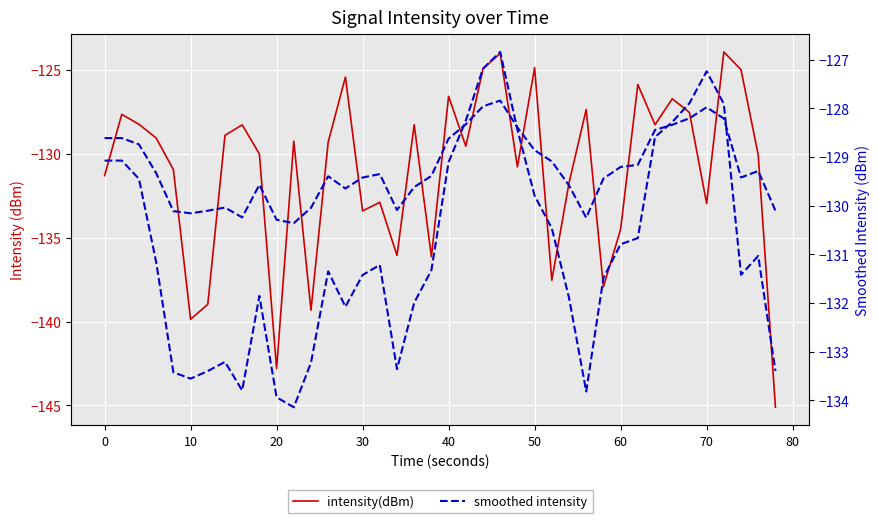

What is the difference between the maximum and minimum values in the intensity(dBm) series?

21.2